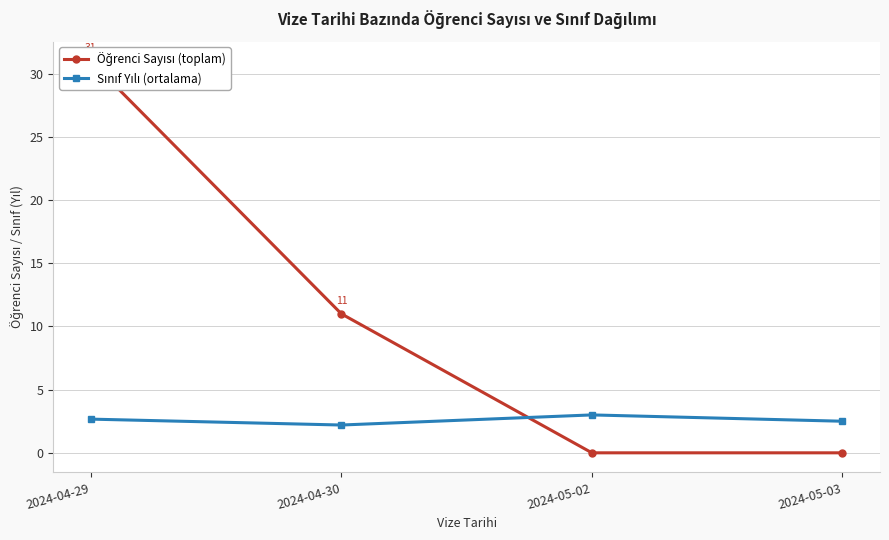

Reading left to right, extract all data points from this chart.

Öğrenci Sayısı (toplam): 31.0	11.0	0.0	0.0
Sınıf Yılı (ortalama): 2.7	2.2	3.0	2.5